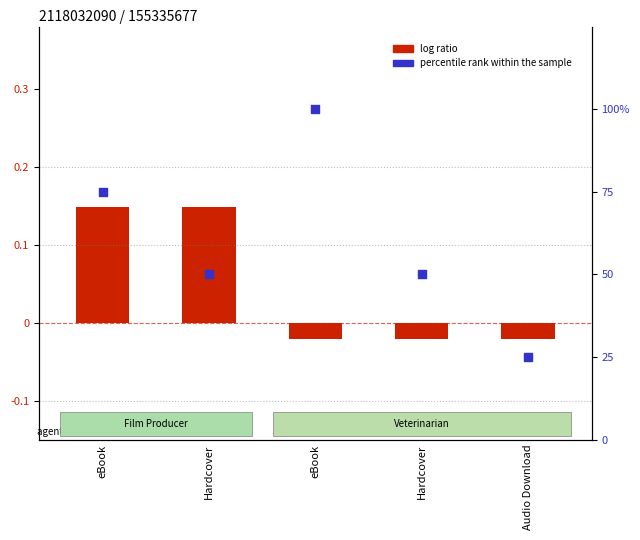

At which category is the sum across all series the highest?

eBook